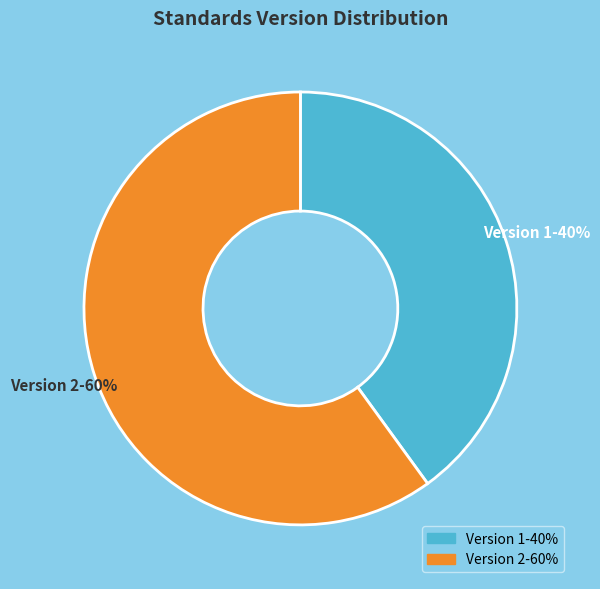

Between Version 1-40% and Version 2-60%, which is larger?

Version 2-60%